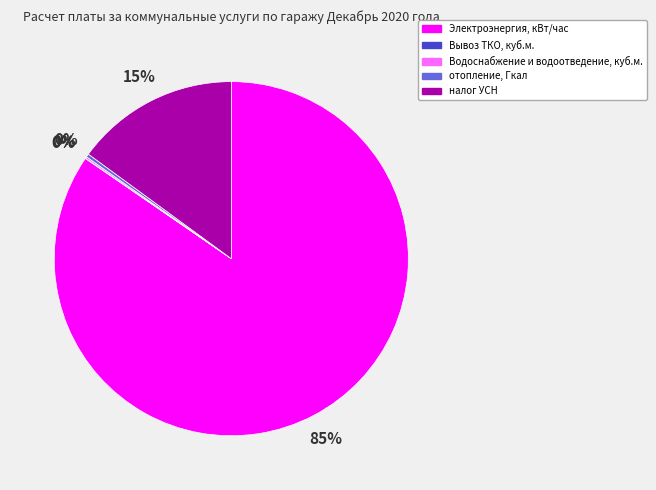

Does Электроэнергия, кВт/час account for over 50% of the chart?

Yes